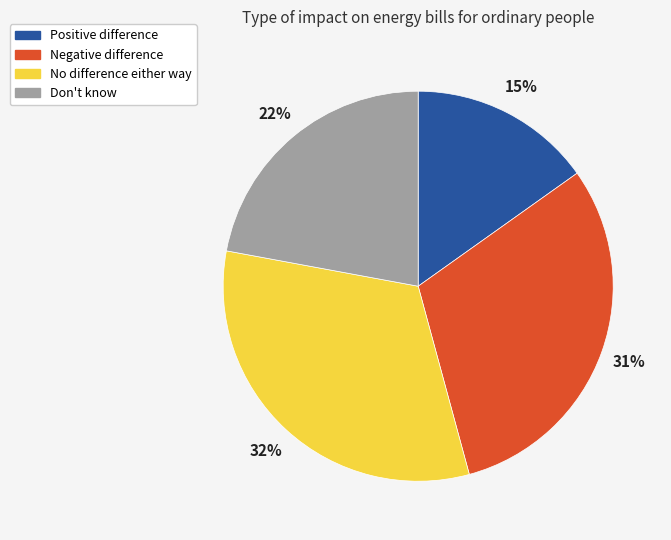

What percentage is the No difference either way slice, to the nearest percent?

32%